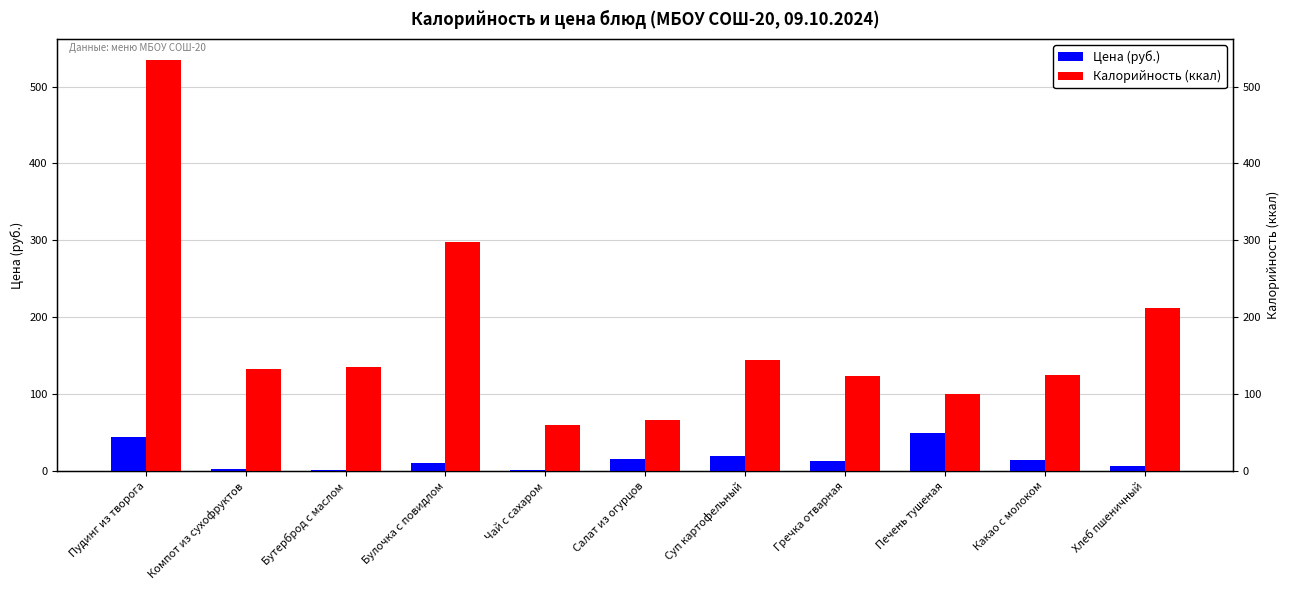

The value of Калорийность (ккал) at Бутерброд с маслом is 136.0. True or false?

True